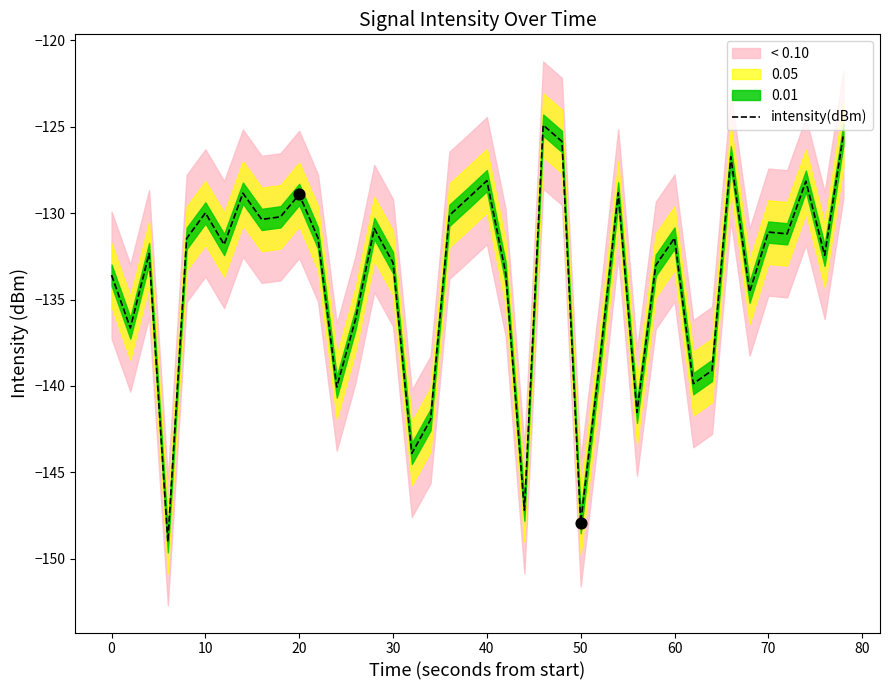

What is the highest value of the intensity(dBm) series?

-124.9